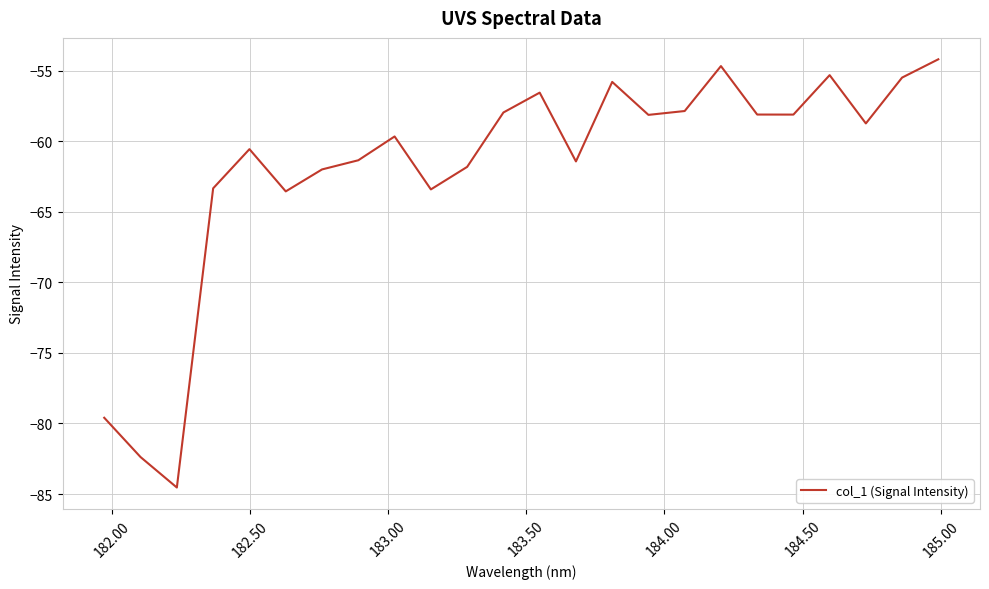

Does the chart have visible grid lines?

Yes